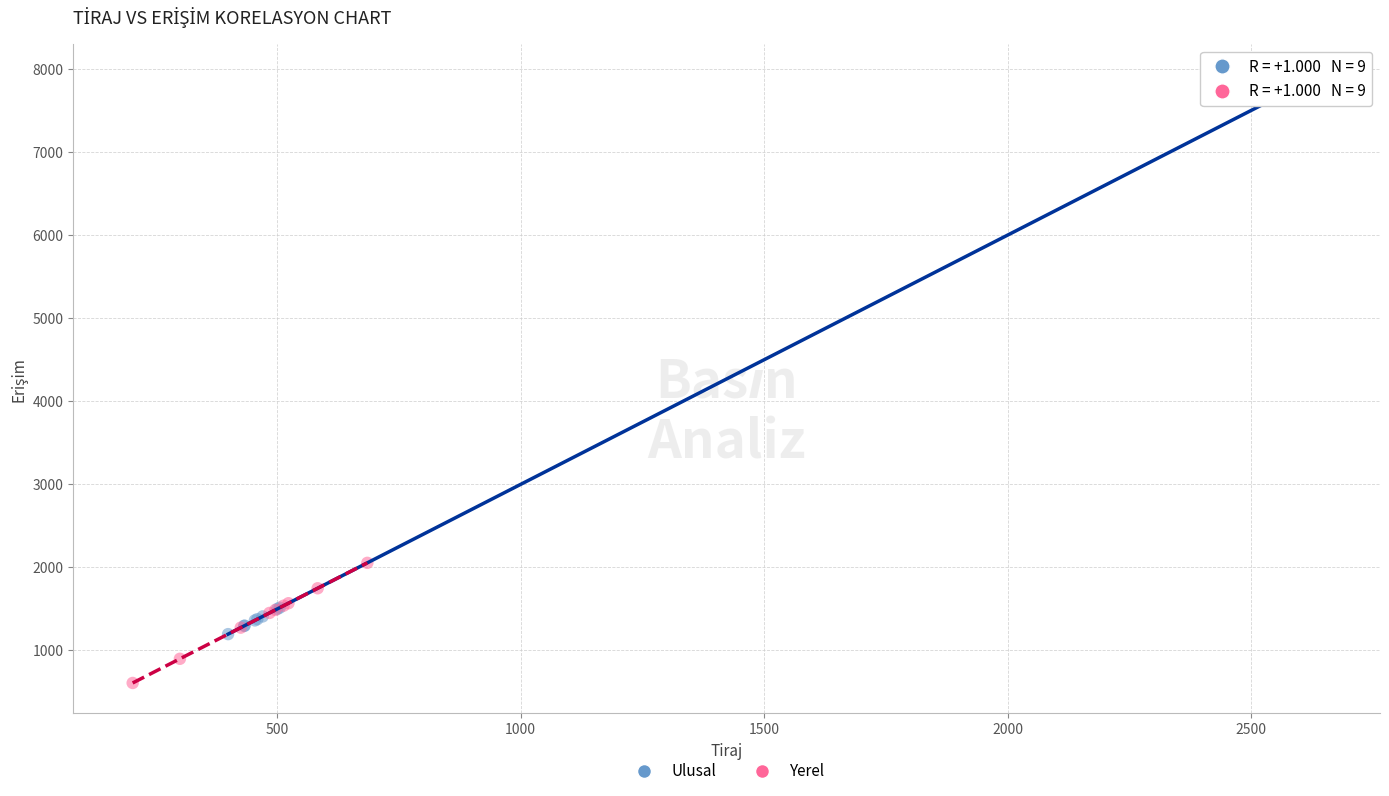

Which series has the largest Y range (max minus min)?

Ulusal